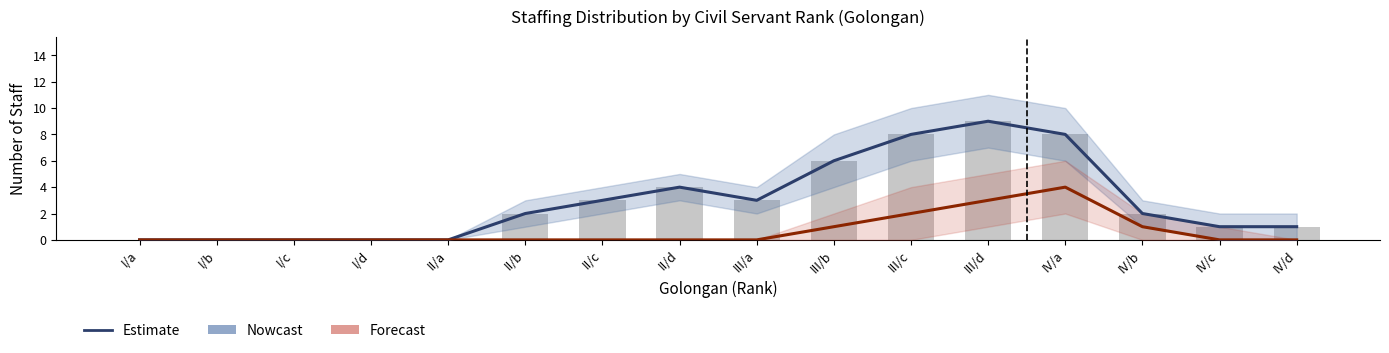

What is the difference between the maximum and minimum values in the Bars series?

9